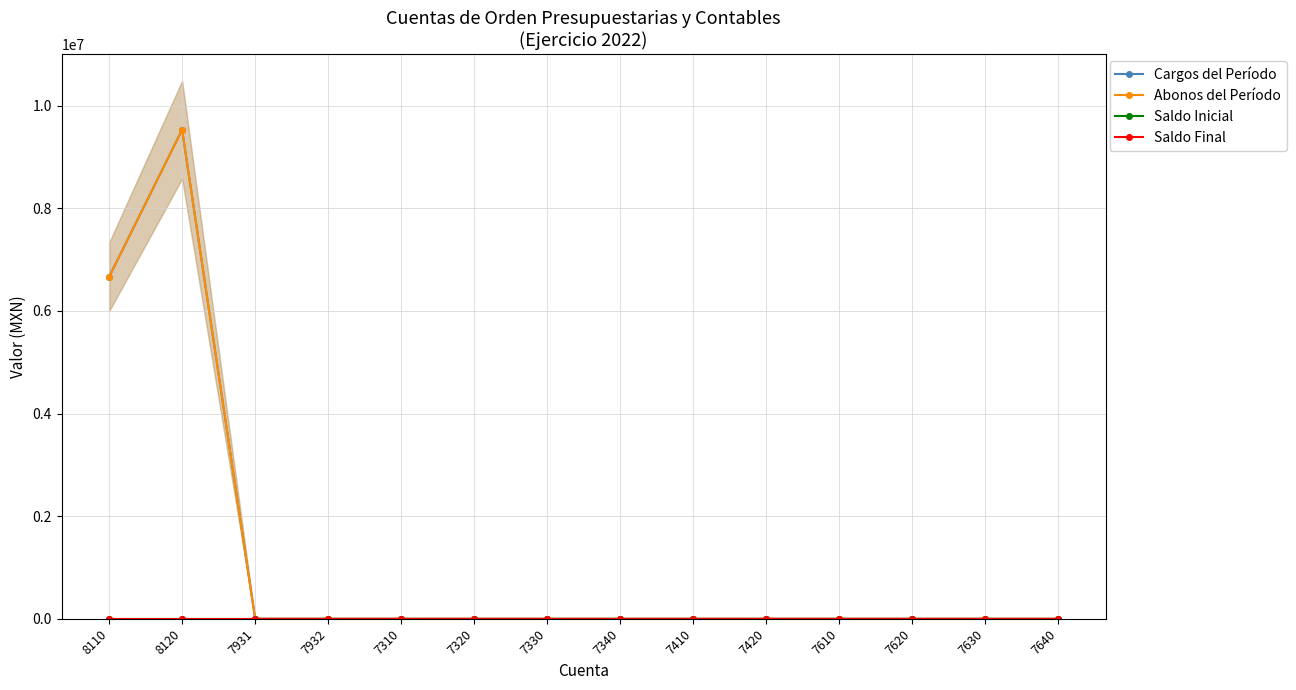

Which label corresponds to the largest value in the chart?

8120